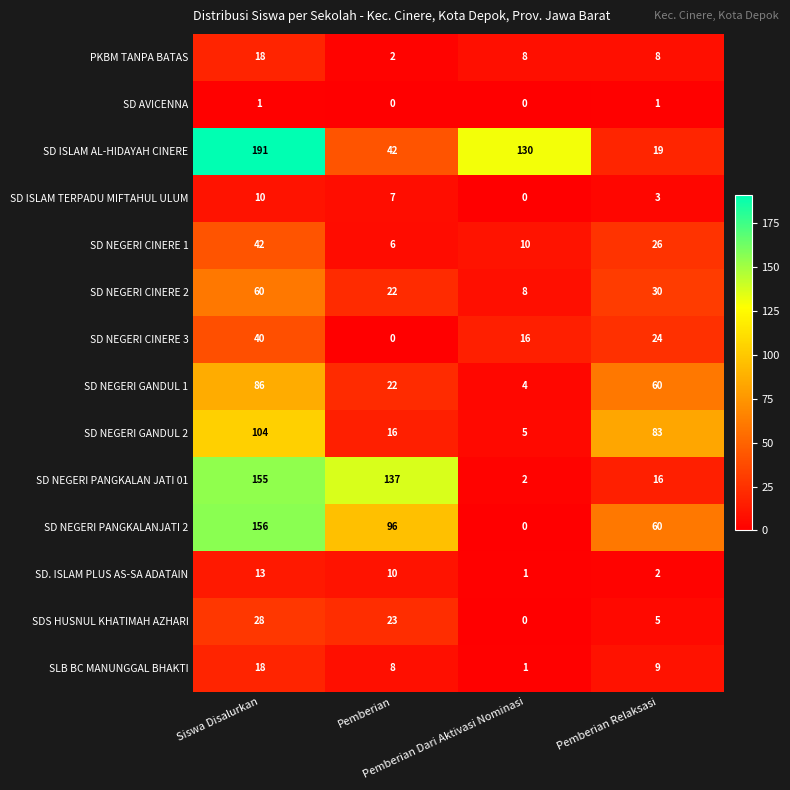

What is the maximum value for PKBM TANPA BATAS?

18